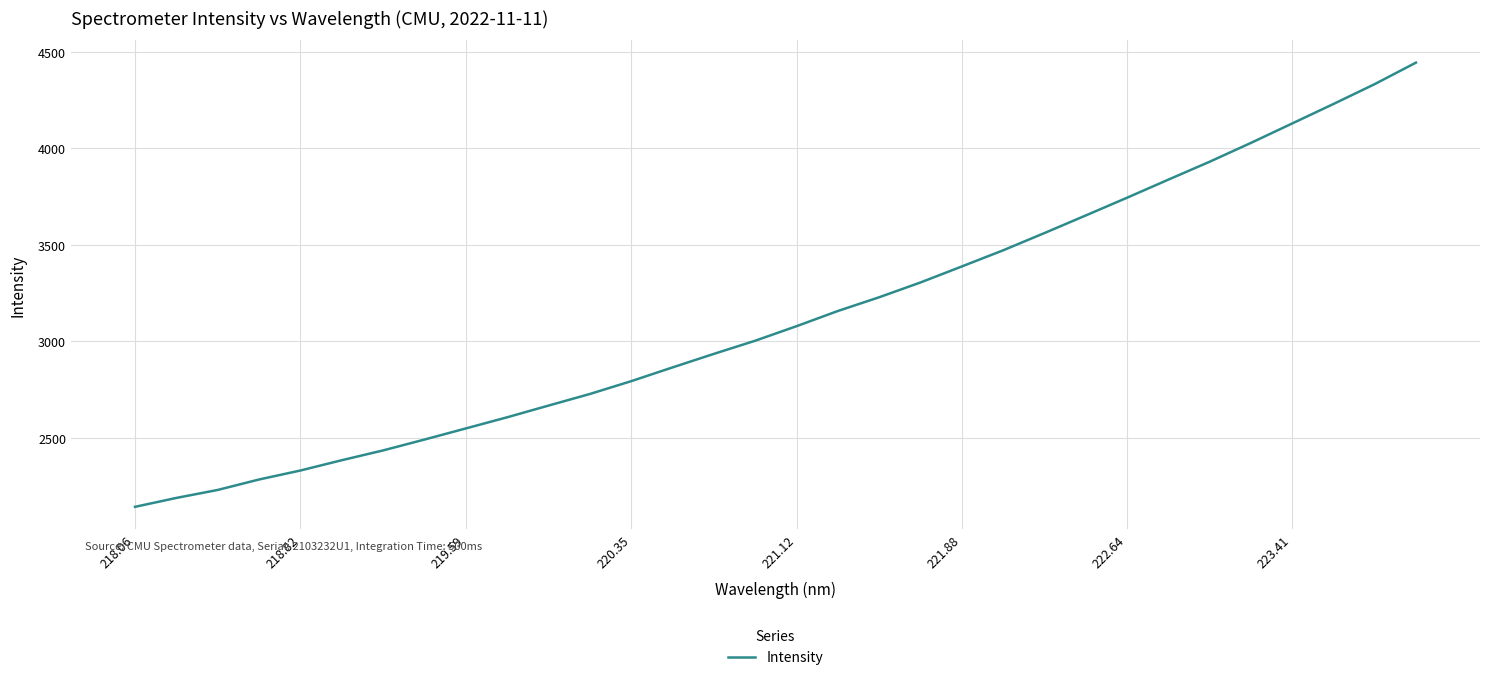

Reading left to right, extract all data points from this chart.

2142.0	2188.2	2229.6	2283.7	2330.3	2383.6	2434.5	2490.7	2548.4	2606.1	2666.8	2726.8	2793.2	2864.6	2934.7	3002.8	3078.1	3156.7	3228.0	3304.5	3387.5	3471.2	3560.5	3651.6	3743.6	3837.2	3930.0	4027.5	4128.3	4229.2	4332.2	4443.6